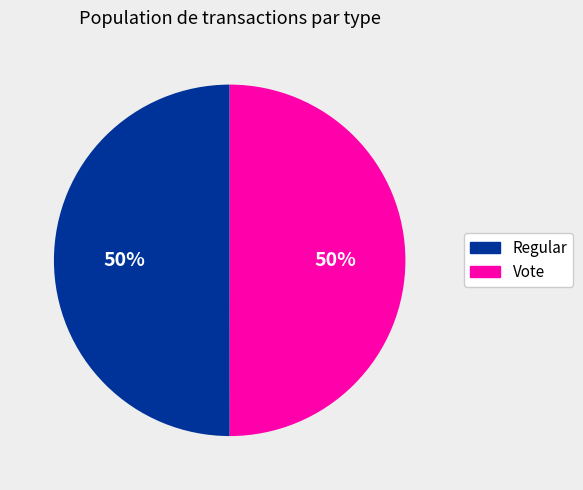

To the nearest percent, what percentage of the pie is Regular?

50%